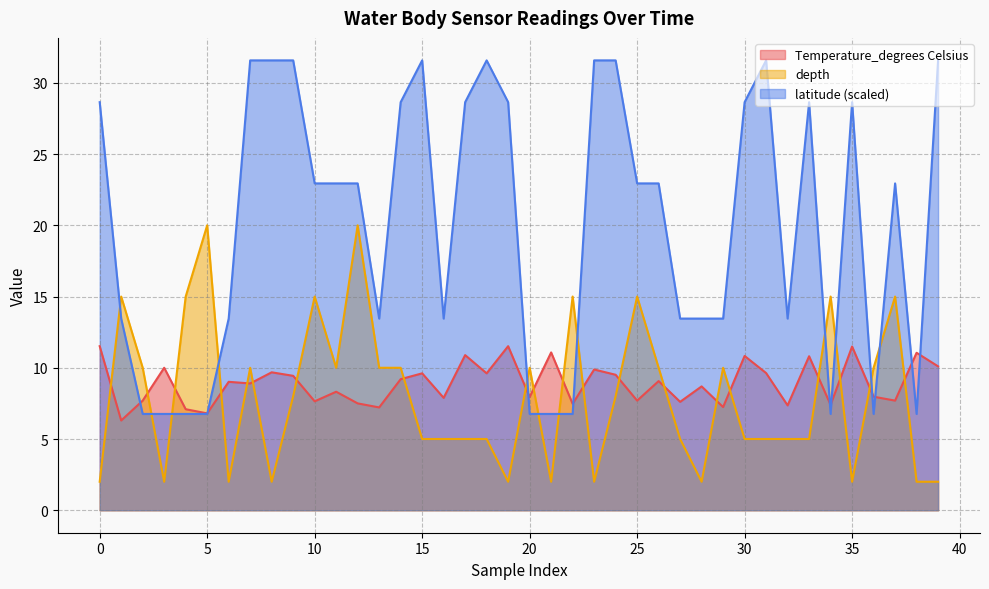

What is the value of the depth point at the 7th from the left?

2.0